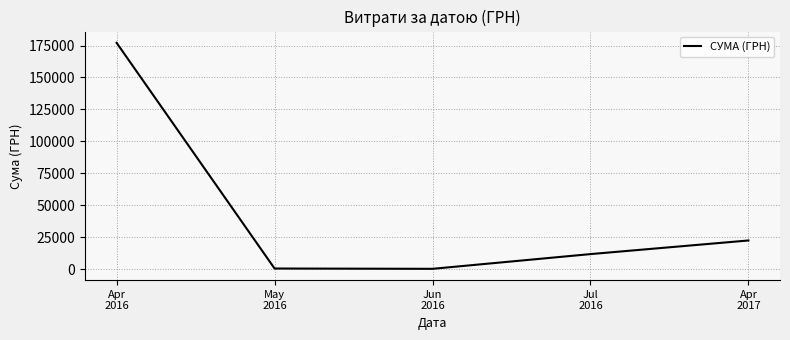

What is the average value?

42416.6